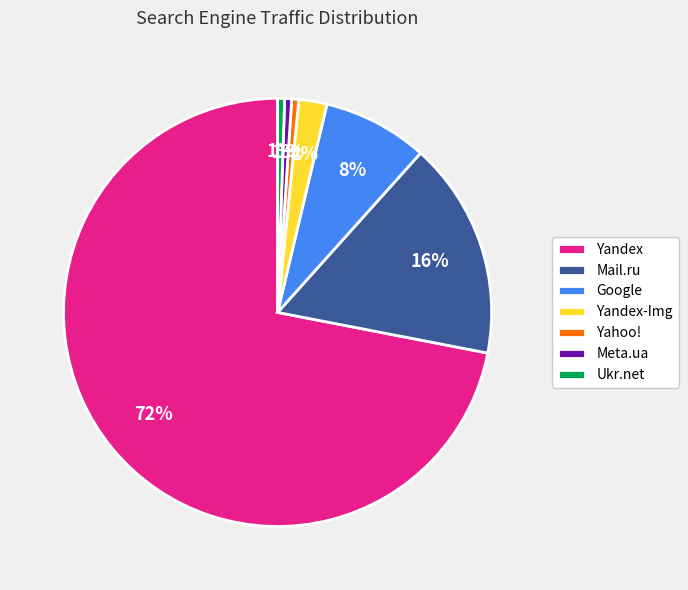

Which slice is the largest?

Yandex